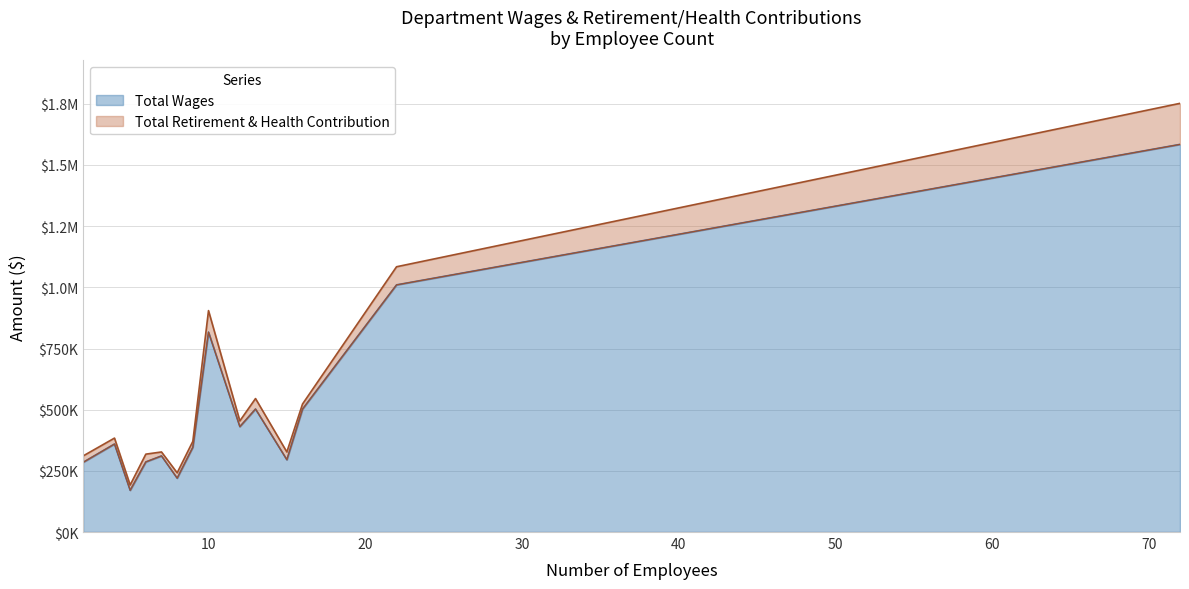

True or false: Total Wages and Total Retirement & Health Contribution cross at least once.

False